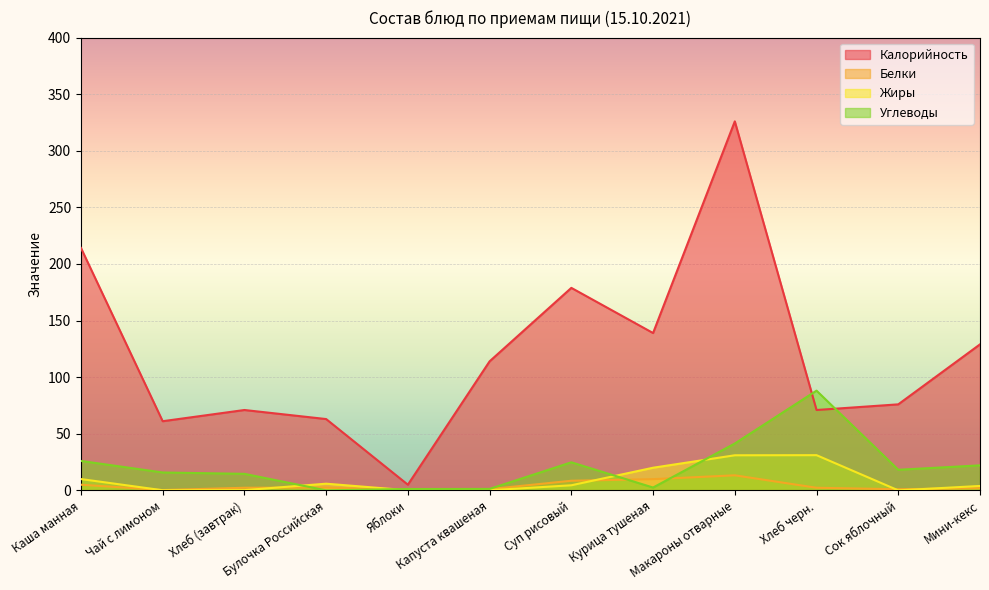

Which category has the highest value across all series?

Макароны отварные